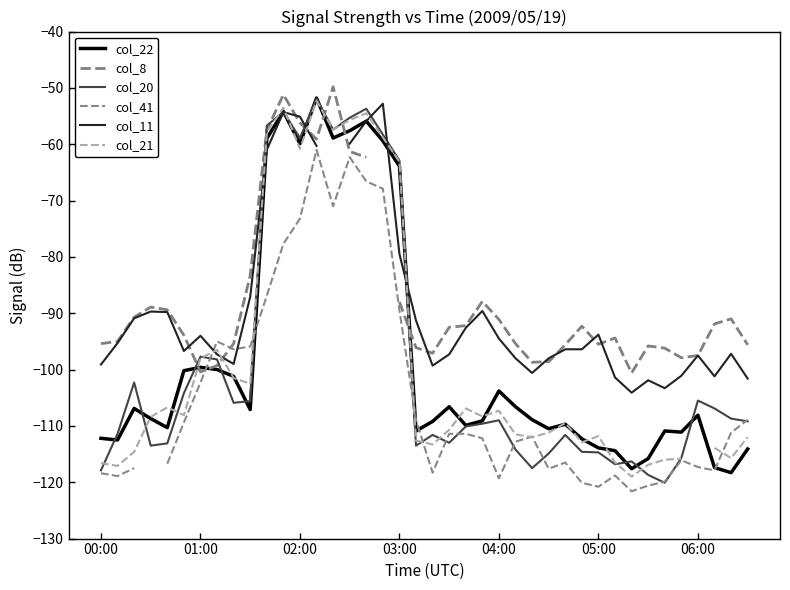

At which category does the chart reach its peak across all series?

14